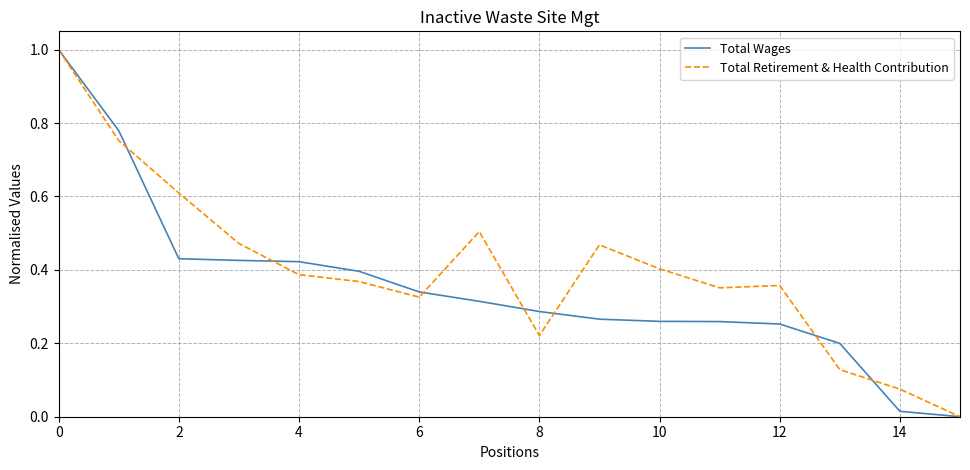

Rank the series by their average value, from lowest to highest.

Total Wages, Total Retirement & Health Contribution